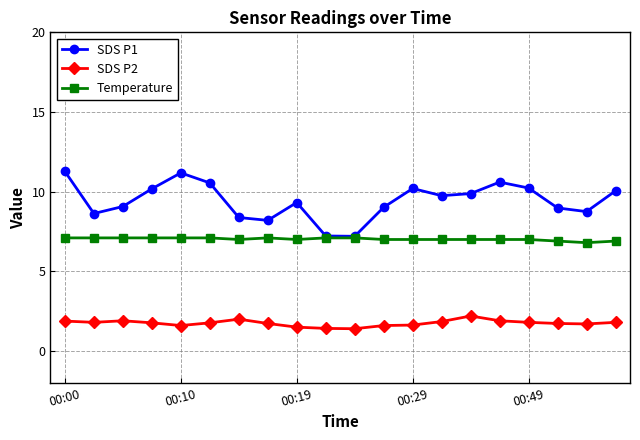

In SDS P1, how many points are lower than both neighbors (excluding endpoints)?

5